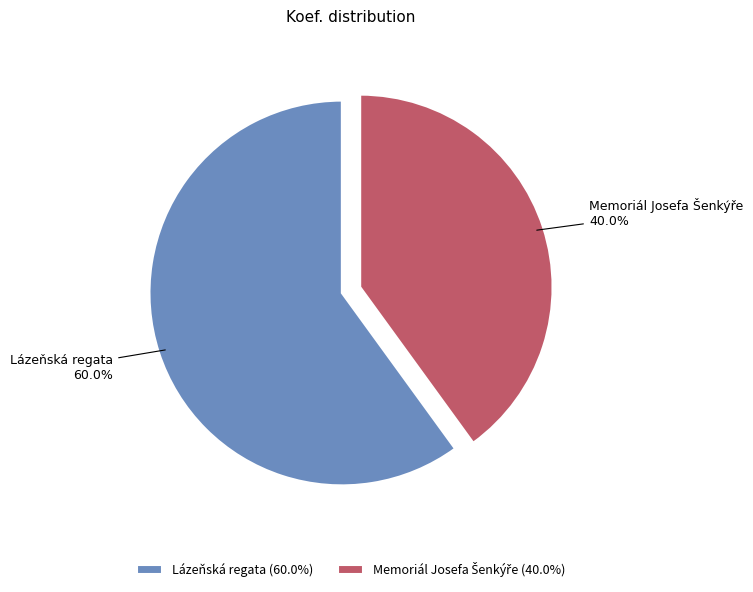

How many slices are in this pie chart?

2